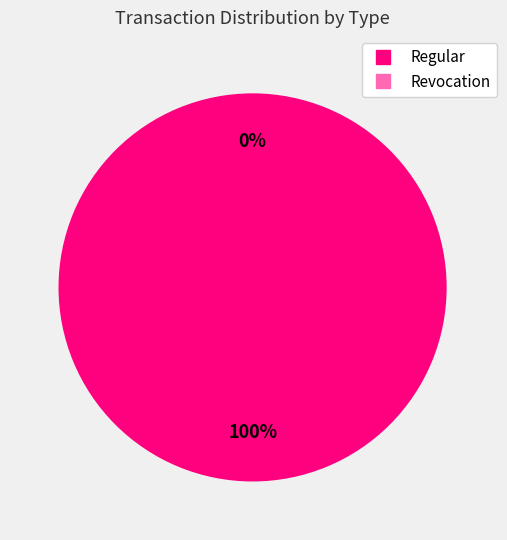

What percentage is the Regular slice, to the nearest percent?

100%